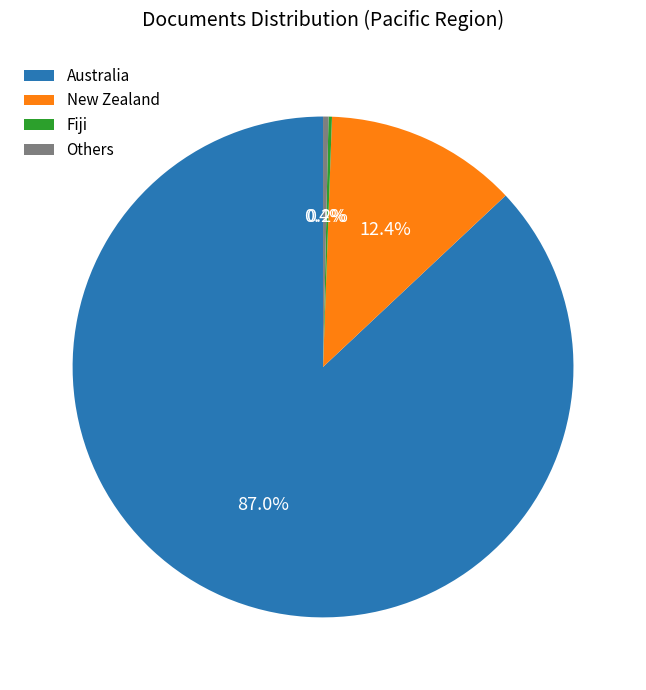

To the nearest percent, what is the difference between the largest and smallest slice percentages?

87%